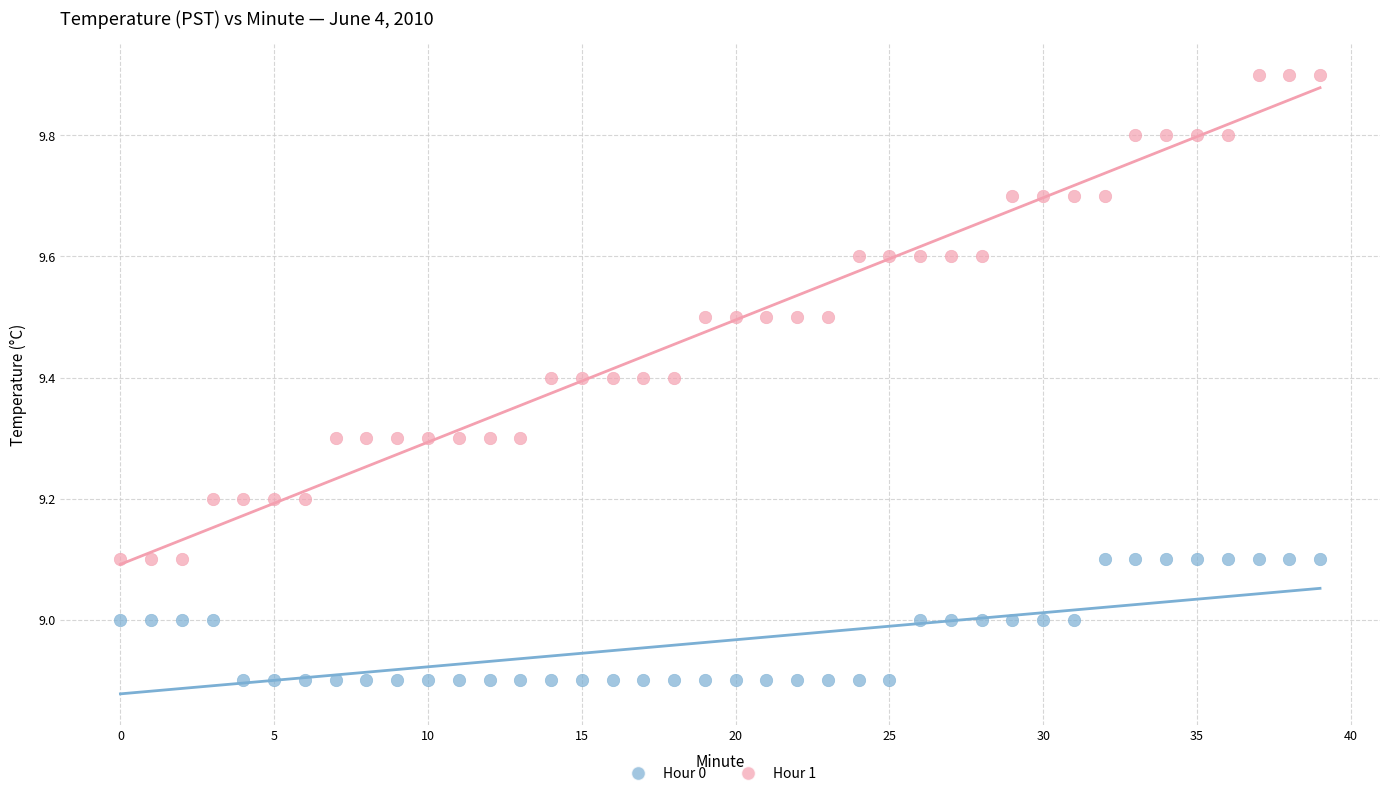

Across all data points, what is the range of Y values (max minus min)?

1.0